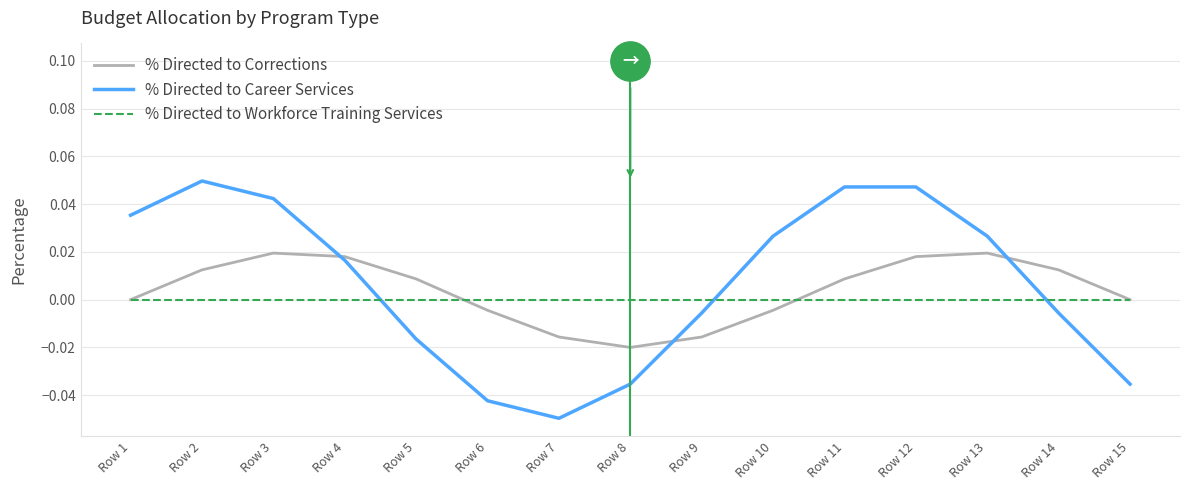

What is the total value across all series at Row 2?

0.1